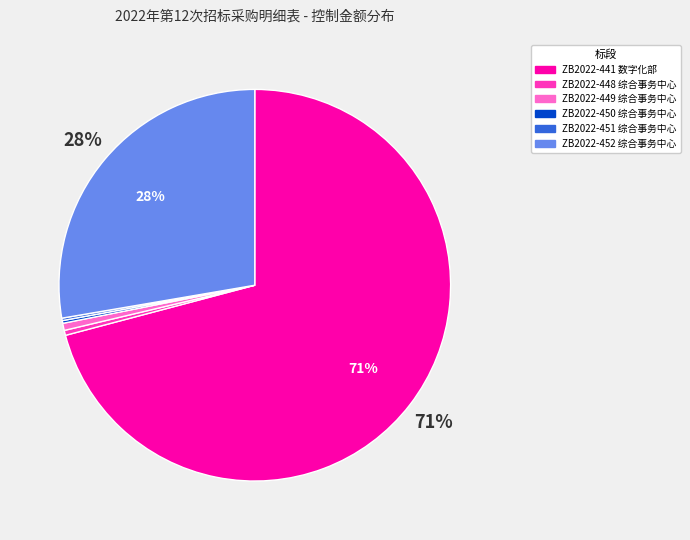

Is it true that ZB2022-448 综合事务中心 is 11% of the pie?

False